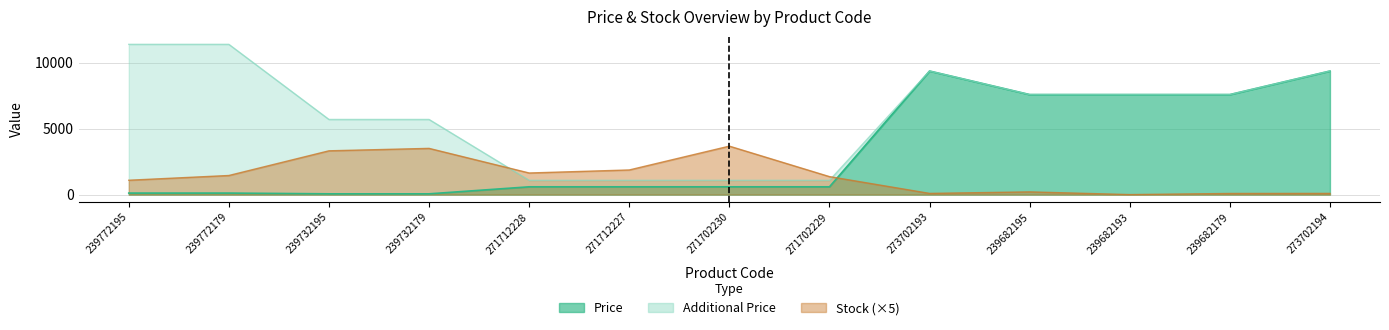

Which series changed the most between 239732195 and 239682195?

Price